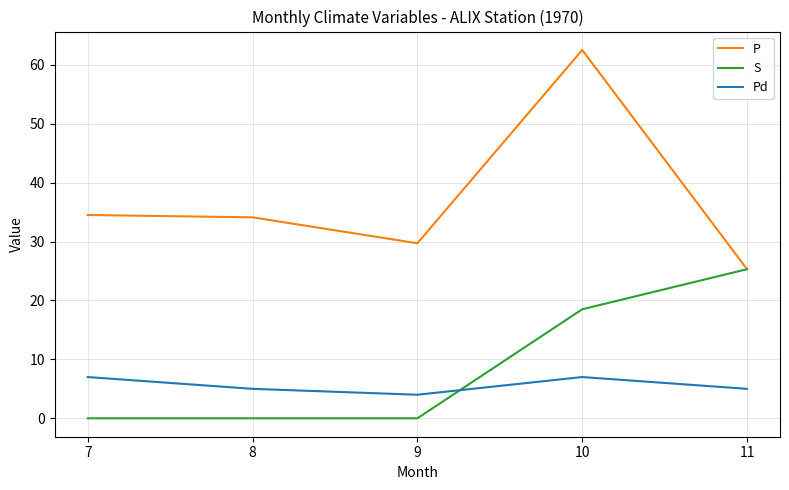

Is the value of S at 10 greater than the value of P at 7?

No